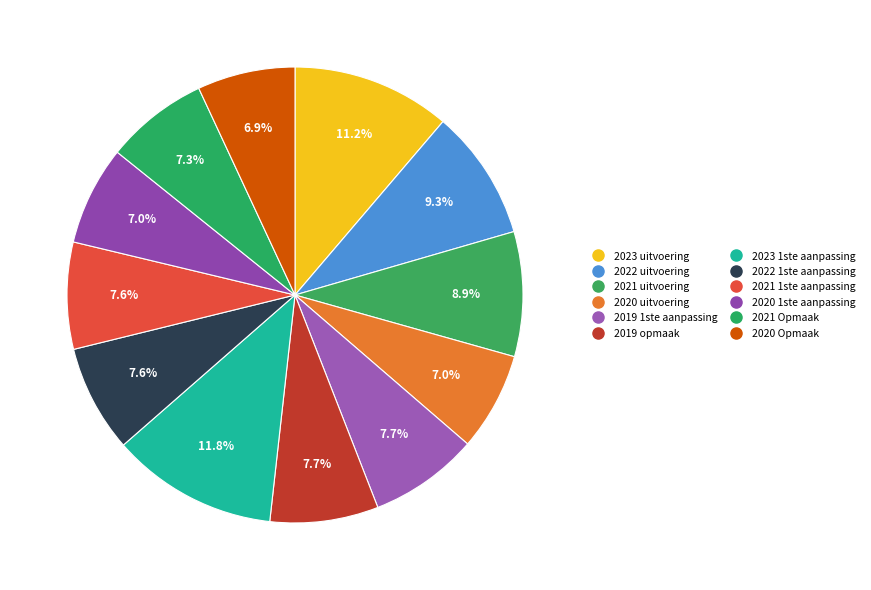

How many slices are in this pie chart?

12